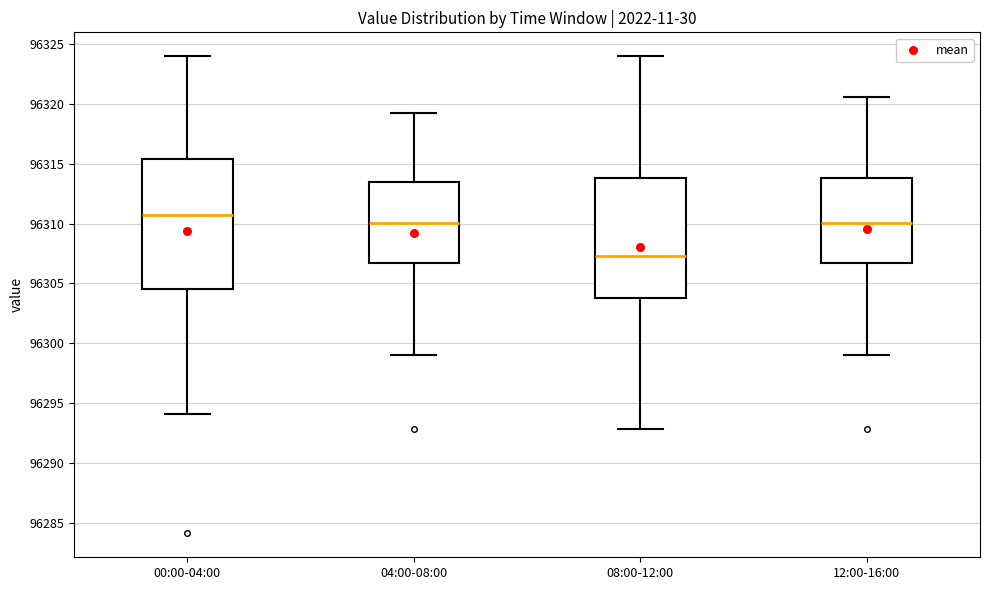

Comparing the boxes themselves (not the whiskers), which one is the tallest?

00:00-04:00